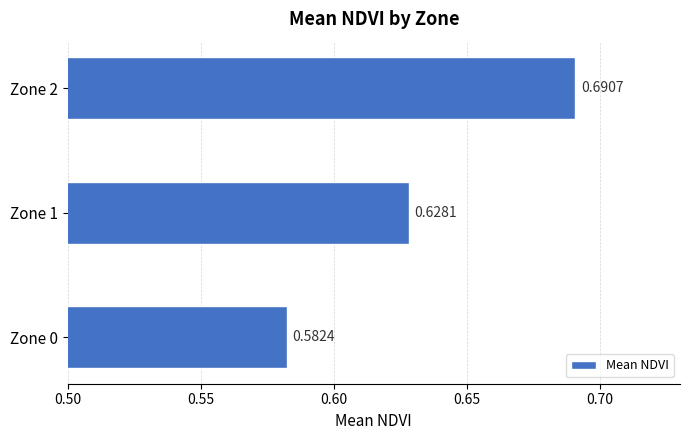

What is the change in value from Zone 1 to Zone 2?

+0.1